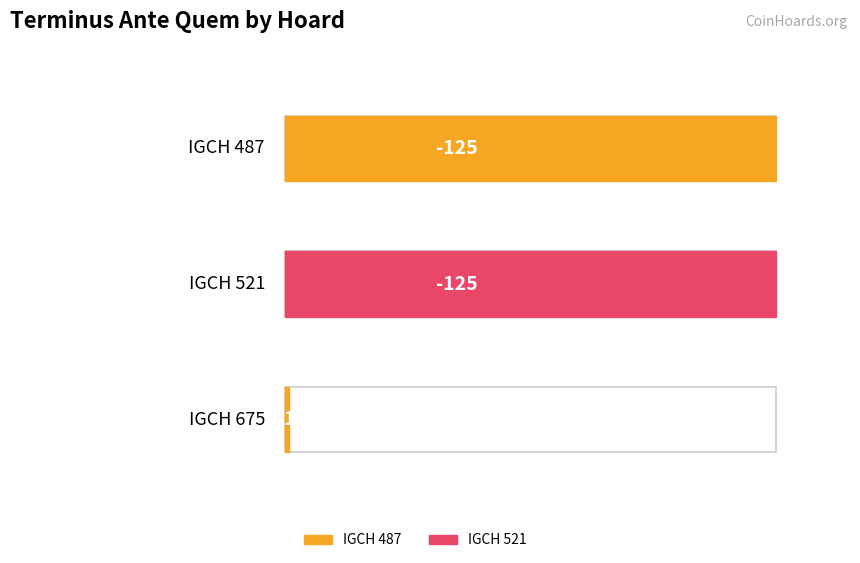

Reading right to left, extract all data points from this chart.

IGCH 675=-1	IGCH 521=-125	IGCH 487=-125